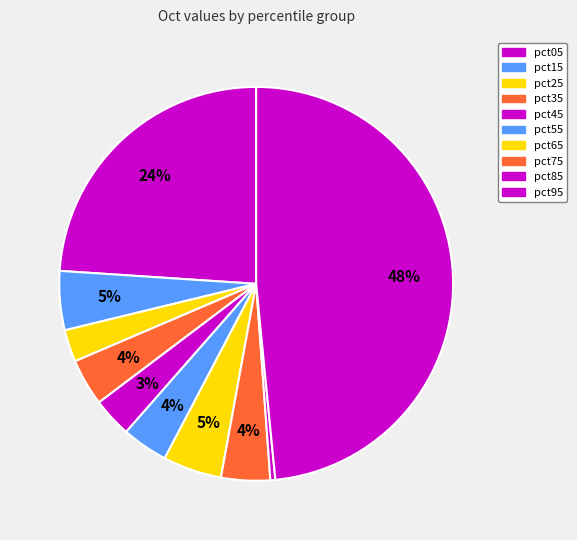

Which category has the biggest portion of the pie?

pct95